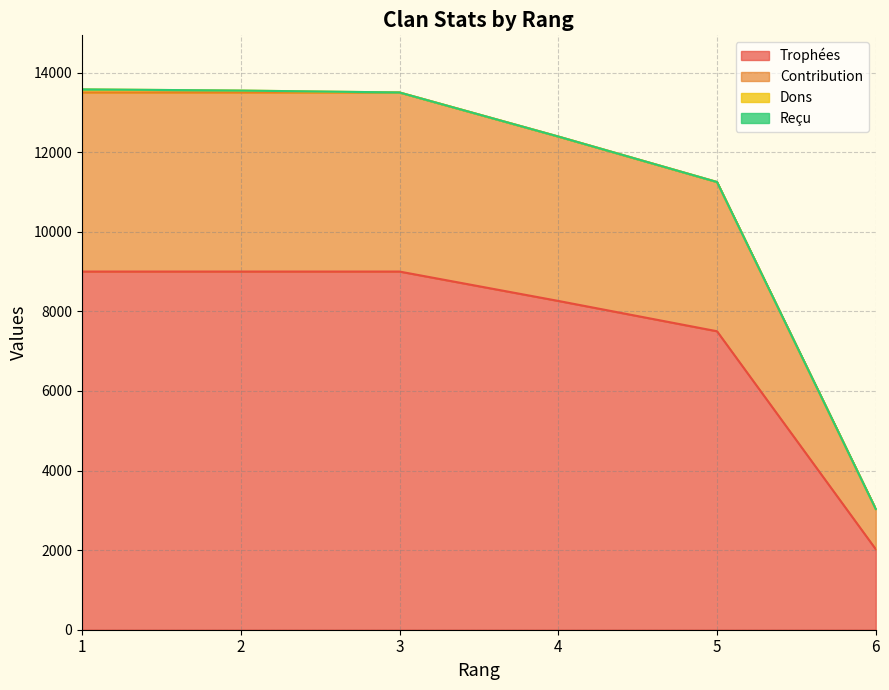

True or false: Trophées and Contribution cross at least once.

False